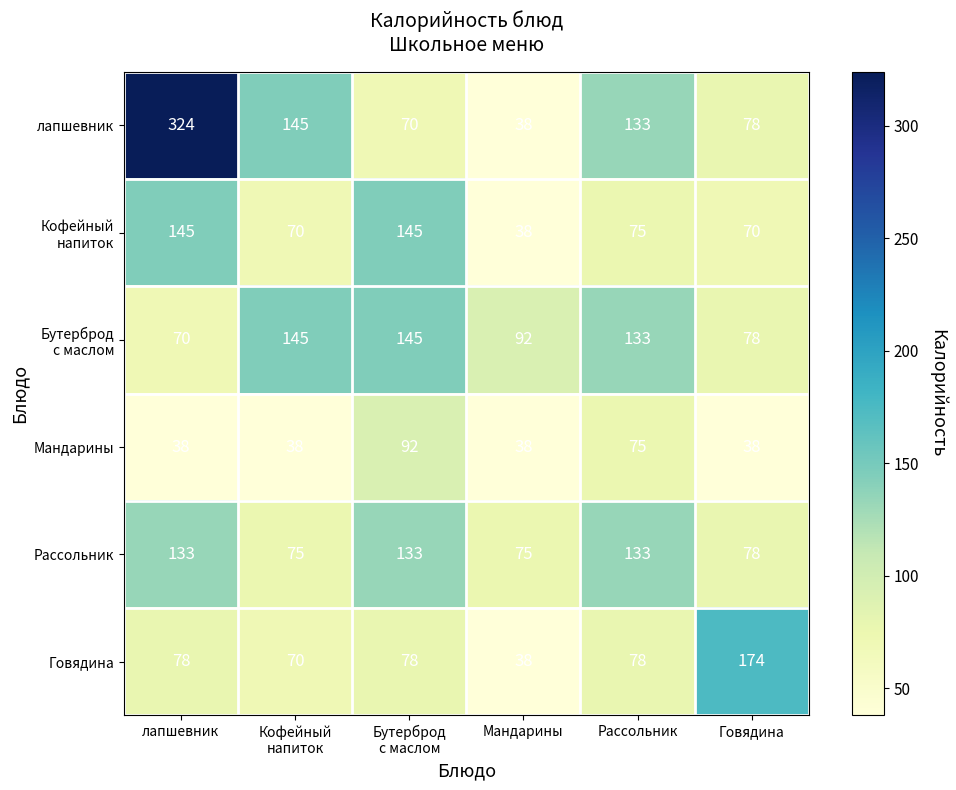

What is the maximum value for Говядина?

174